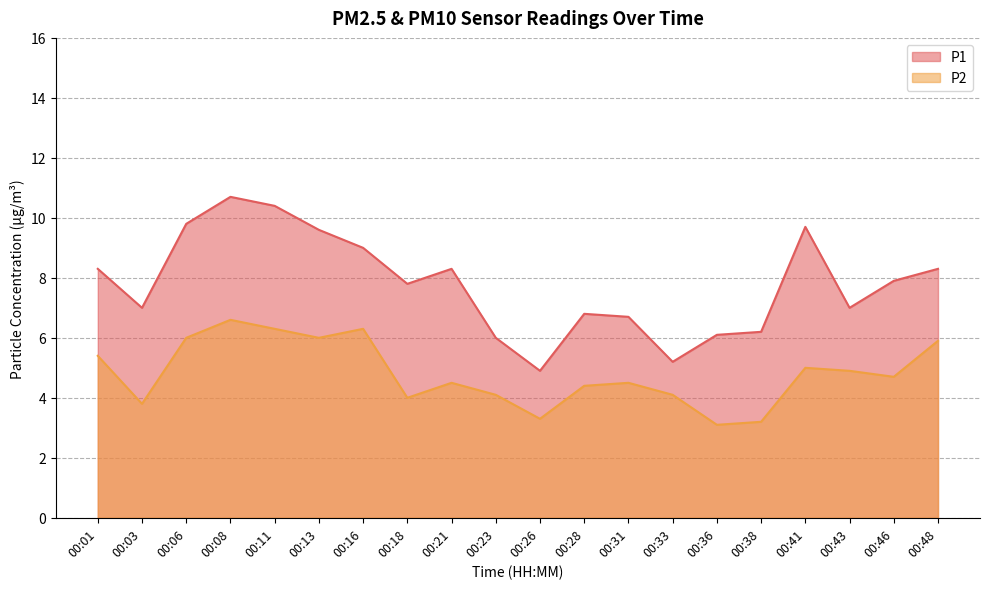

What is the highest value of the P1 series?

10.7